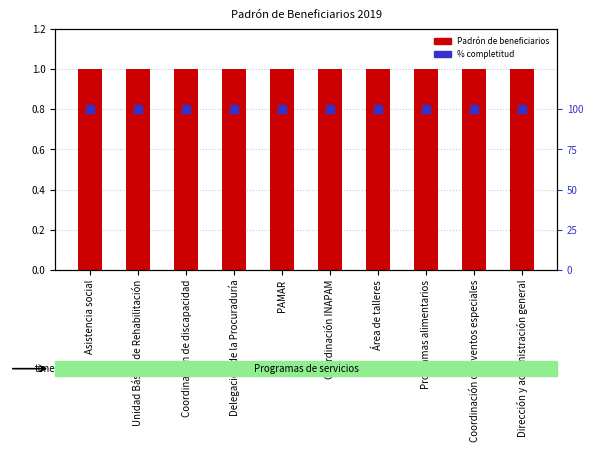

Which series has the largest total across all categories?

% completitud